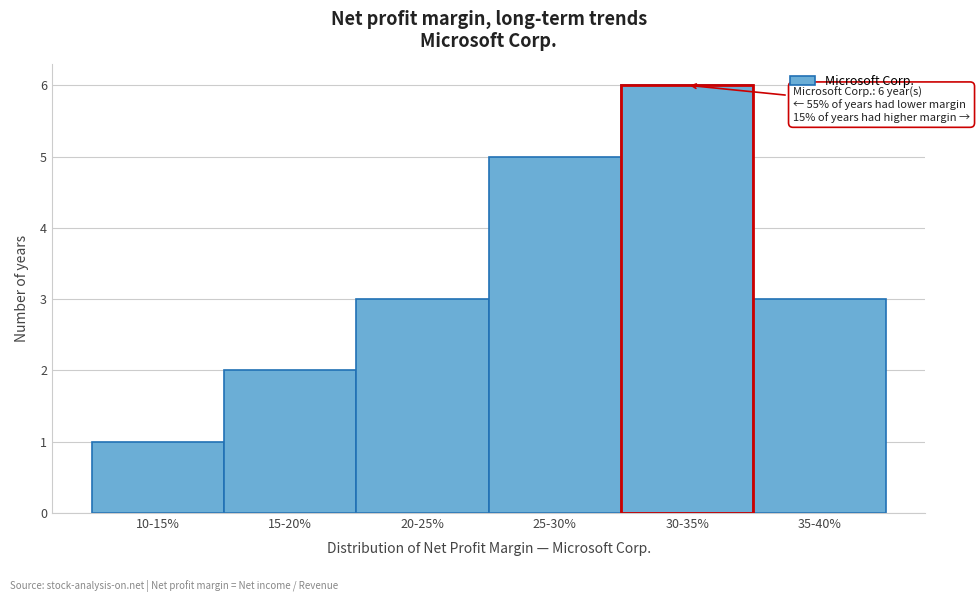

Reading left to right, what are all the values shown in this chart?

10-15%=1	15-20%=2	20-25%=3	25-30%=5	30-35%=6	35-40%=3